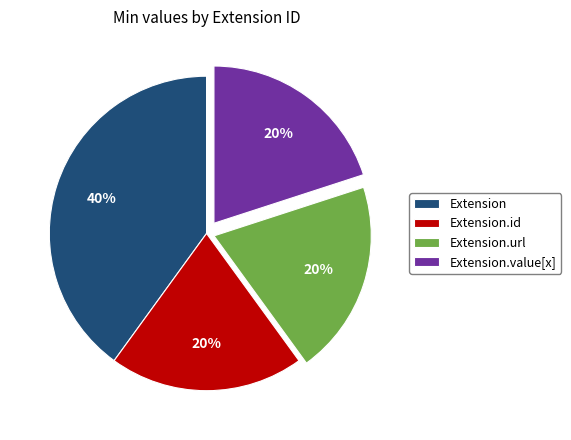

What is the largest slice in the pie chart?

Extension